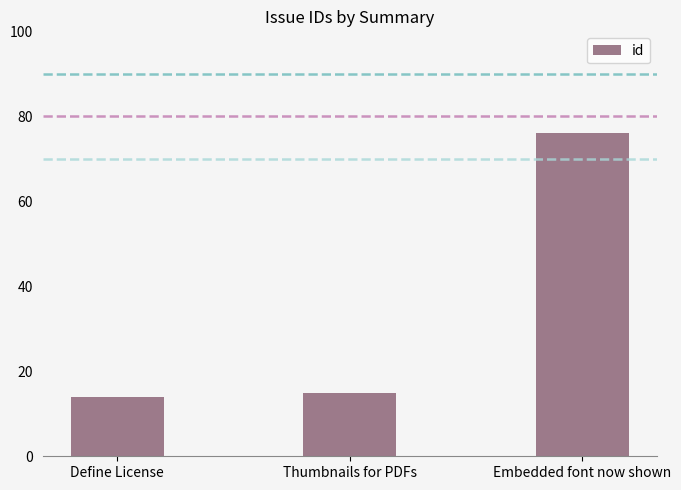

Which has a higher value, Thumbnails for PDFs or Define License?

Thumbnails for PDFs